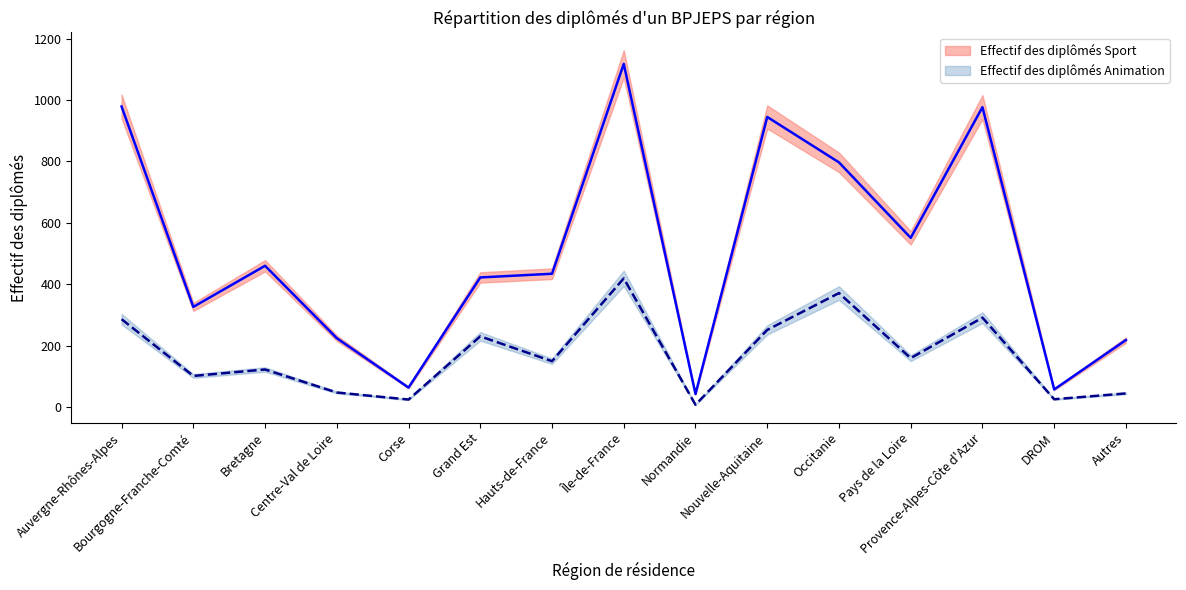

What is the lowest value of the Effectif des diplômés Sport series?

42